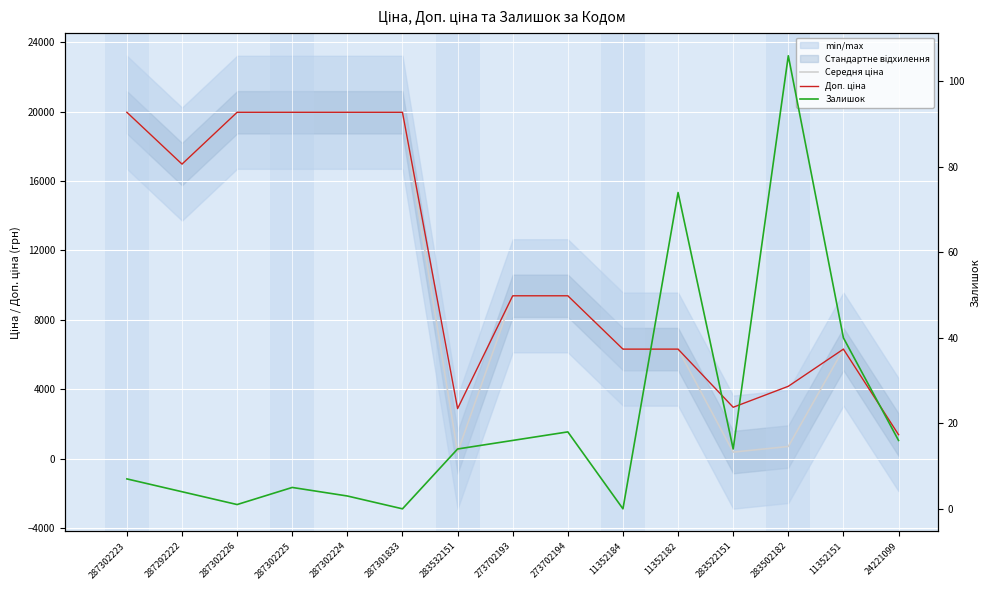

What is the highest value of the Доп. ціна series?

19964.2